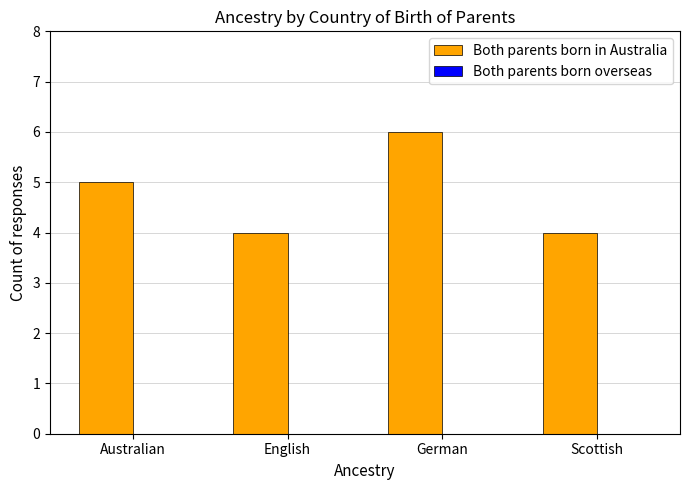

Approximately how many times larger is the value at Scottish compared to English?

1.0